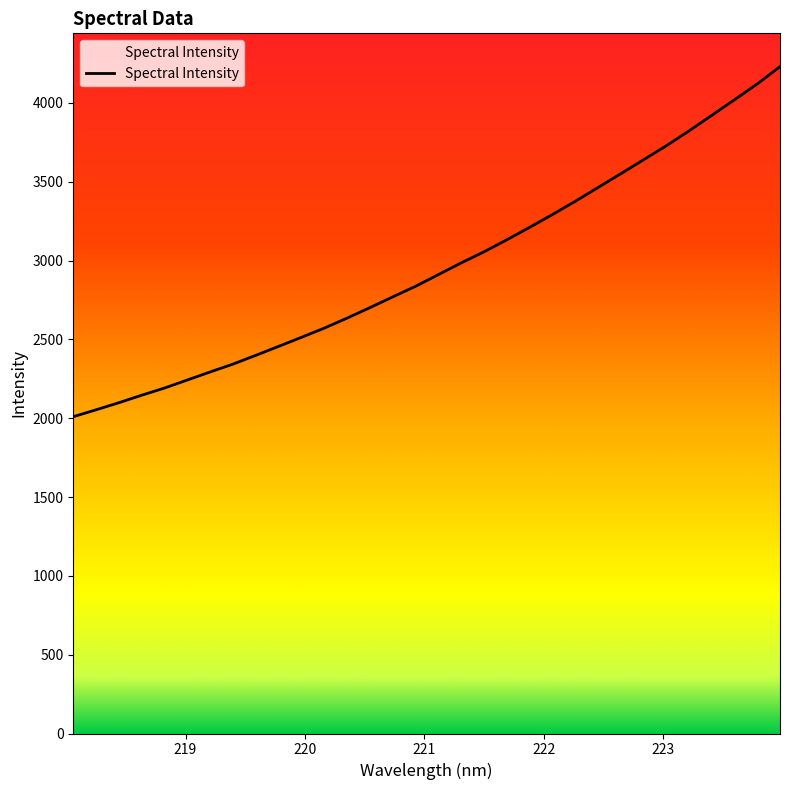

What is the value of the 6th point from the left?

2242.4